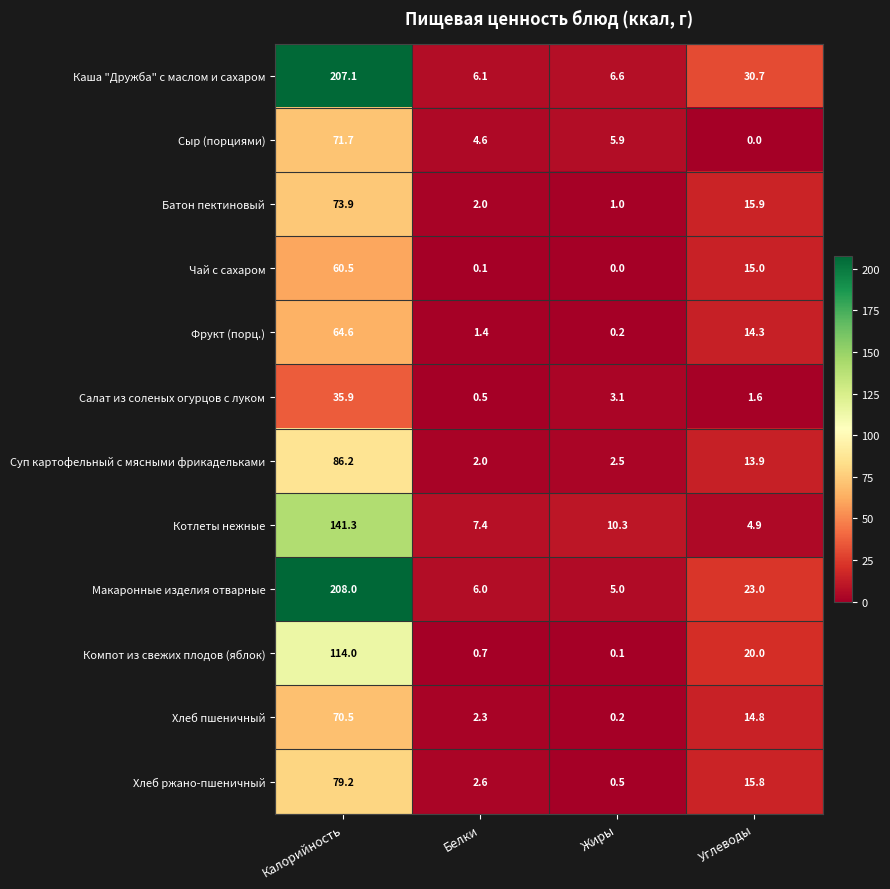

List the series in order of their peak value, highest first.

Макаронные изделия отварные, Каша "Дружба" с маслом и сахаром, Котлеты нежные, Компот из свежих плодов (яблок), Суп картофельный с мясными фрикадельками, Хлеб ржано-пшеничный, Батон пектиновый, Сыр (порциями), Хлеб пшеничный, Фрукт (порц.), Чай с сахаром, Салат из соленых огурцов с луком